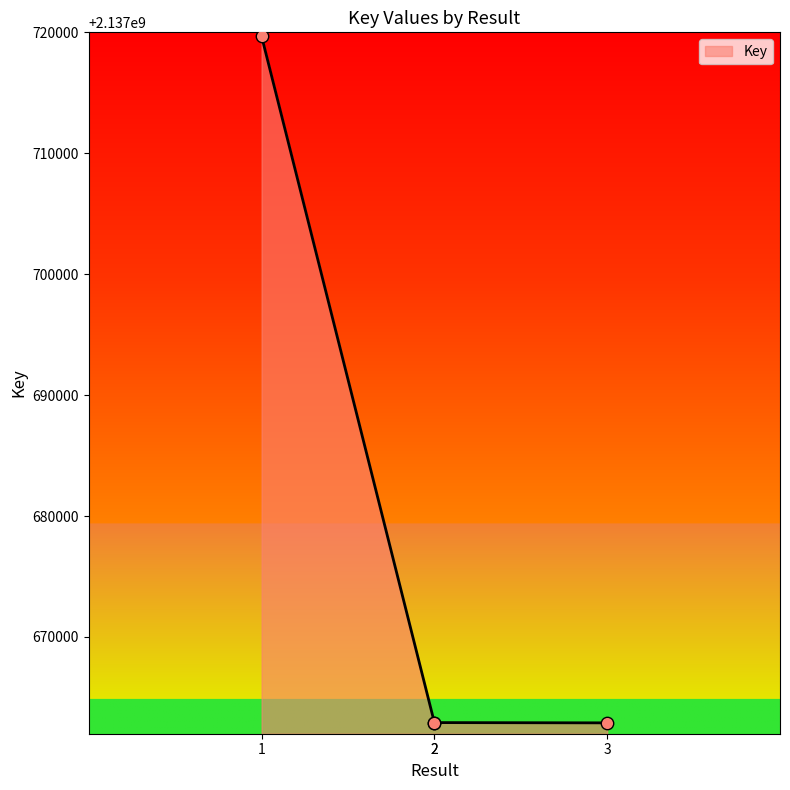

What is the ratio of the value at 2 to the value at 1?

1.0